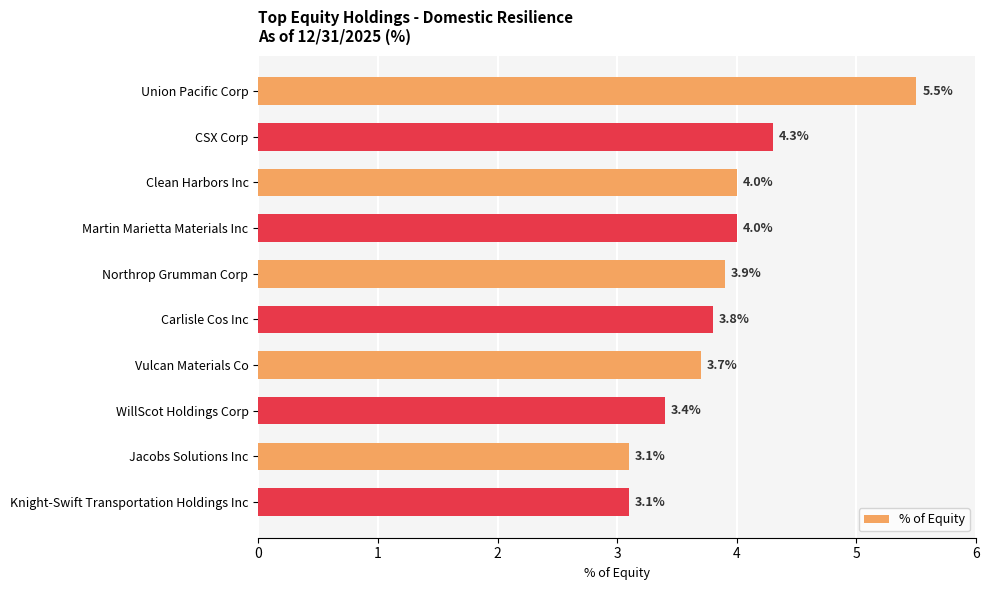

Are the bars grouped side by side (vs. stacked)?

No